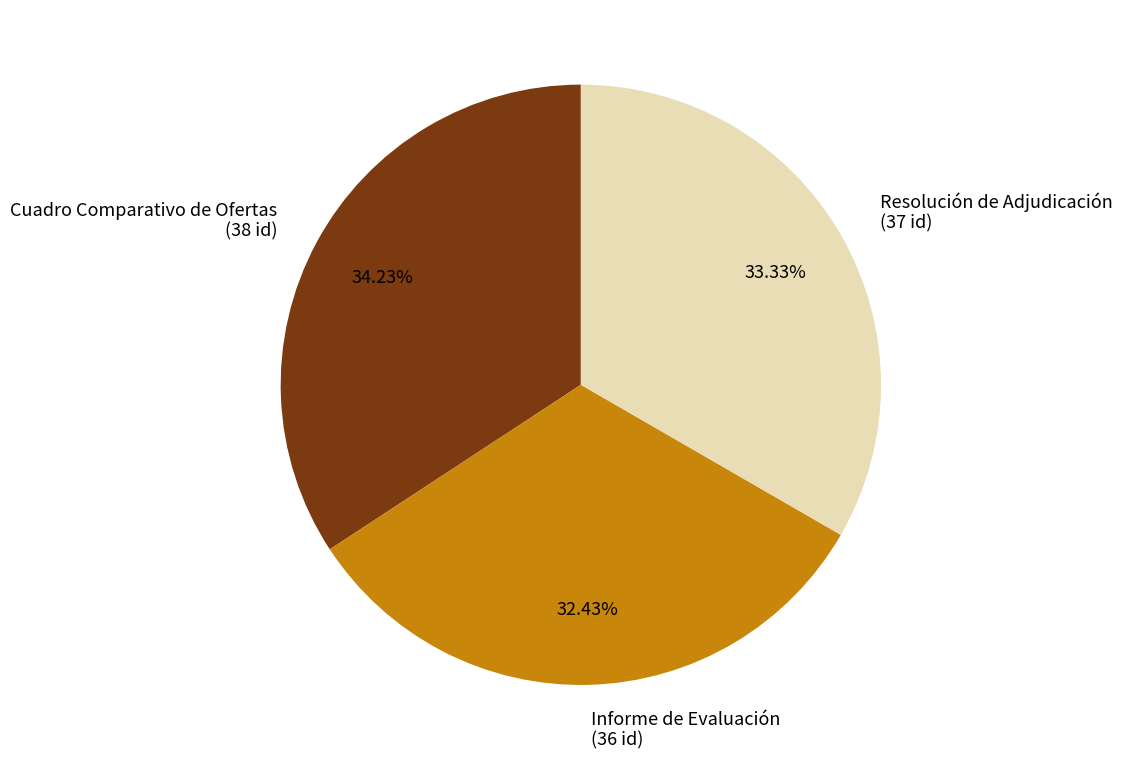

To the nearest percent, what is the average slice percentage?

33%